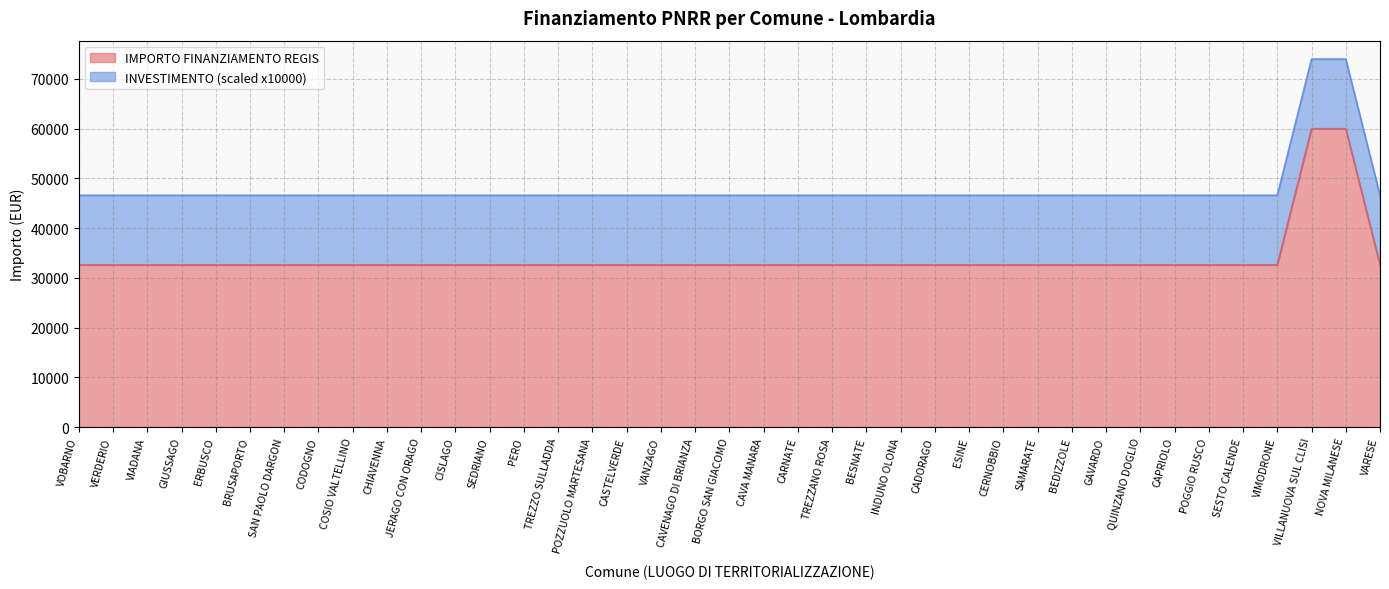

List the labels in order of value, largest first.

VILLANUOVA SUL CLISI, NOVA MILANESE, VOBARNO, VERDERIO, VIADANA, GIUSSAGO, ERBUSCO, BRUSAPORTO, SAN PAOLO DARGON, CODOGNO, COSIO VALTELLINO, CHIAVENNA, JERAGO CON ORAGO, CISLAGO, SEDRIANO, PERO, TREZZO SULLADDA, POZZUOLO MARTESANA, CASTELVERDE, VANZAGO, CAVENAGO DI BRIANZA, BORGO SAN GIACOMO, CAVA MANARA, CARNATE, TREZZANO ROSA, BESNATE, INDUNO OLONA, CADORAGO, ESINE, CERNOBBIO, SAMARATE, BEDIZZOLE, GAVARDO, QUINZANO DOGLIO, CAPRIOLO, POGGIO RUSCO, SESTO CALENDE, VIMODRONE, VARESE